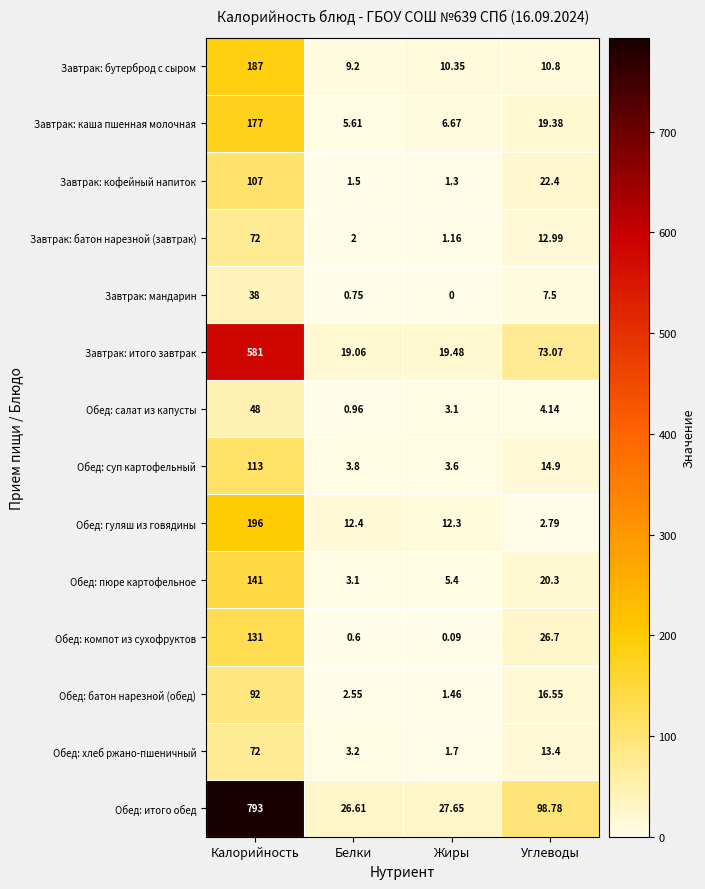

How many values in the Обед: суп картофельный series exceed 14?

2